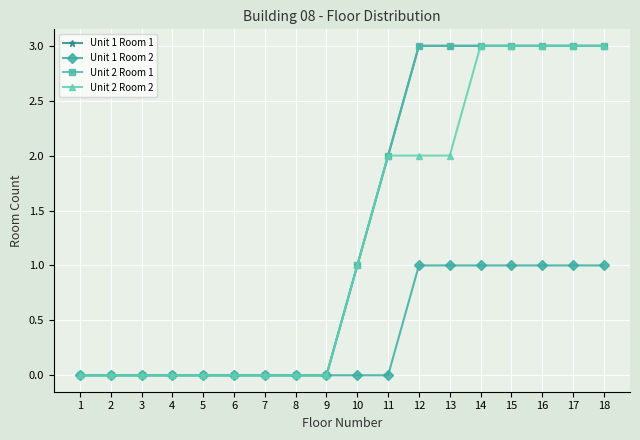

Does the chart have visible grid lines?

Yes